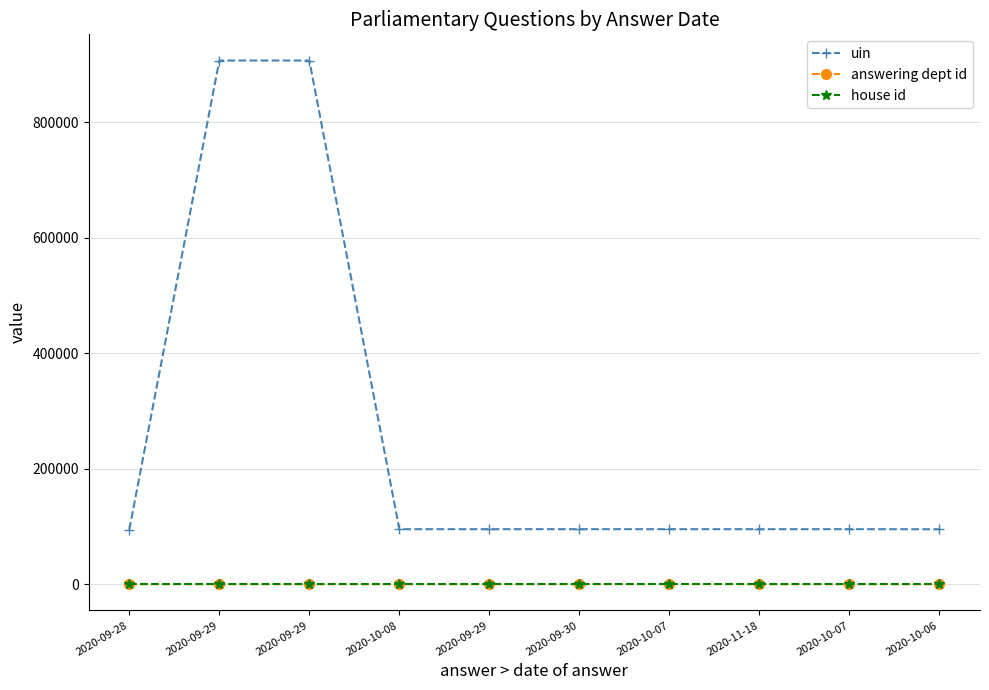

Where is the first local minimum for answering dept id?

2020-09-29